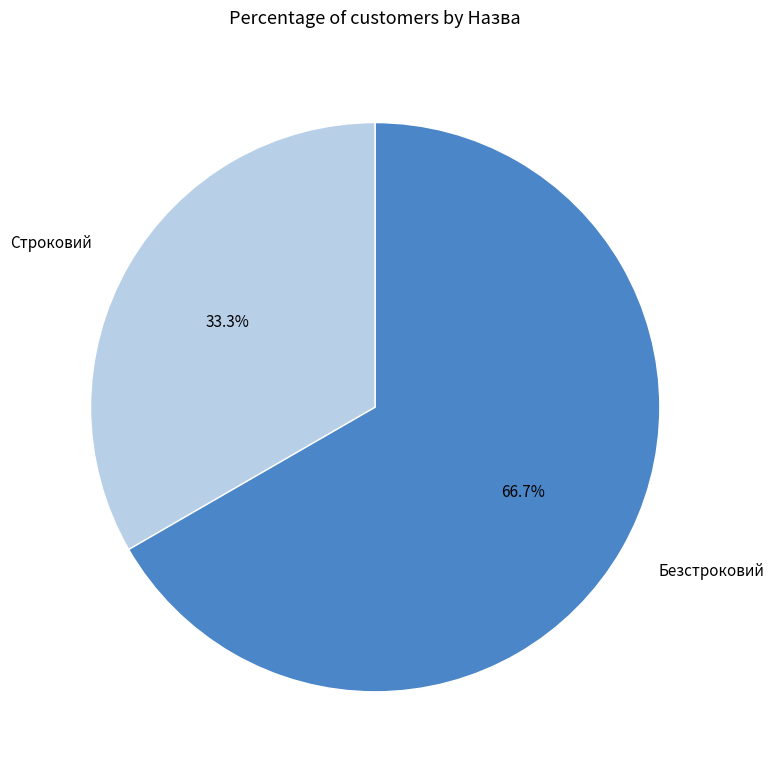

True or false: Безстроковий accounts for 67% of the total.

True